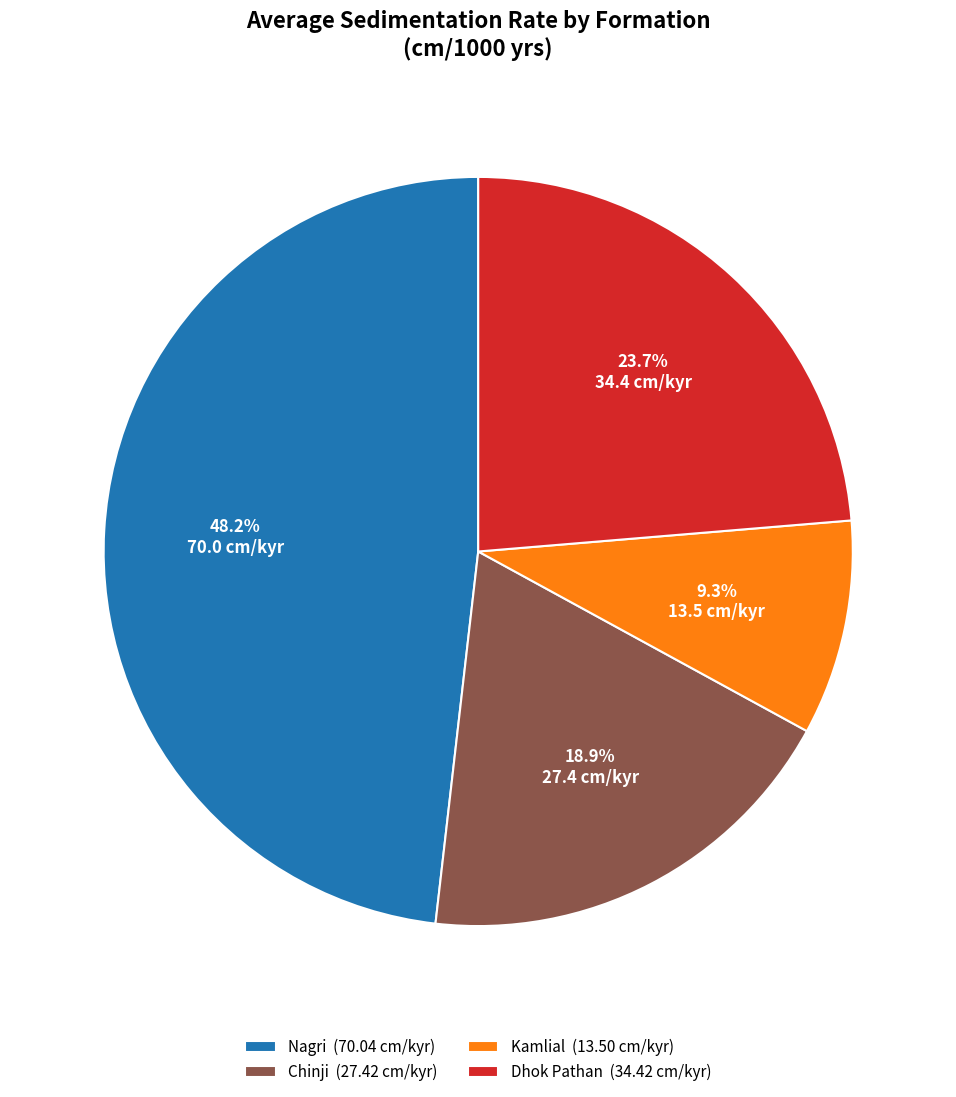

What is the largest slice in the pie chart?

Nagri